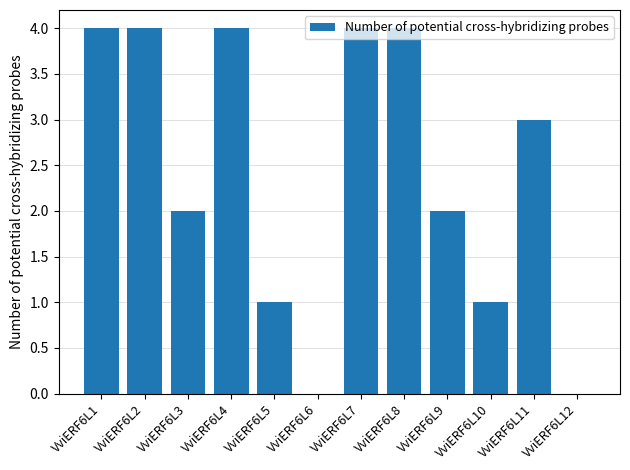

What is the maximum value shown in the chart?

4